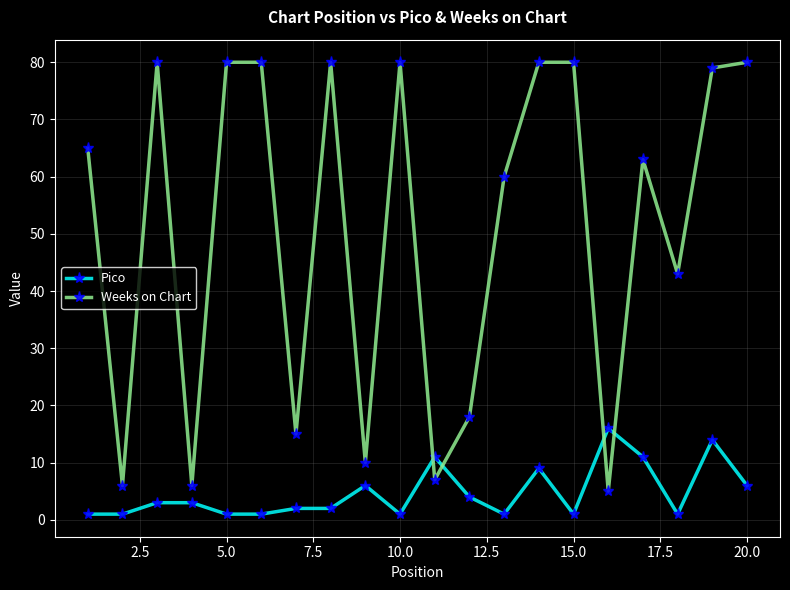

List the series in order of their overall mean, lowest first.

Pico, Weeks on Chart